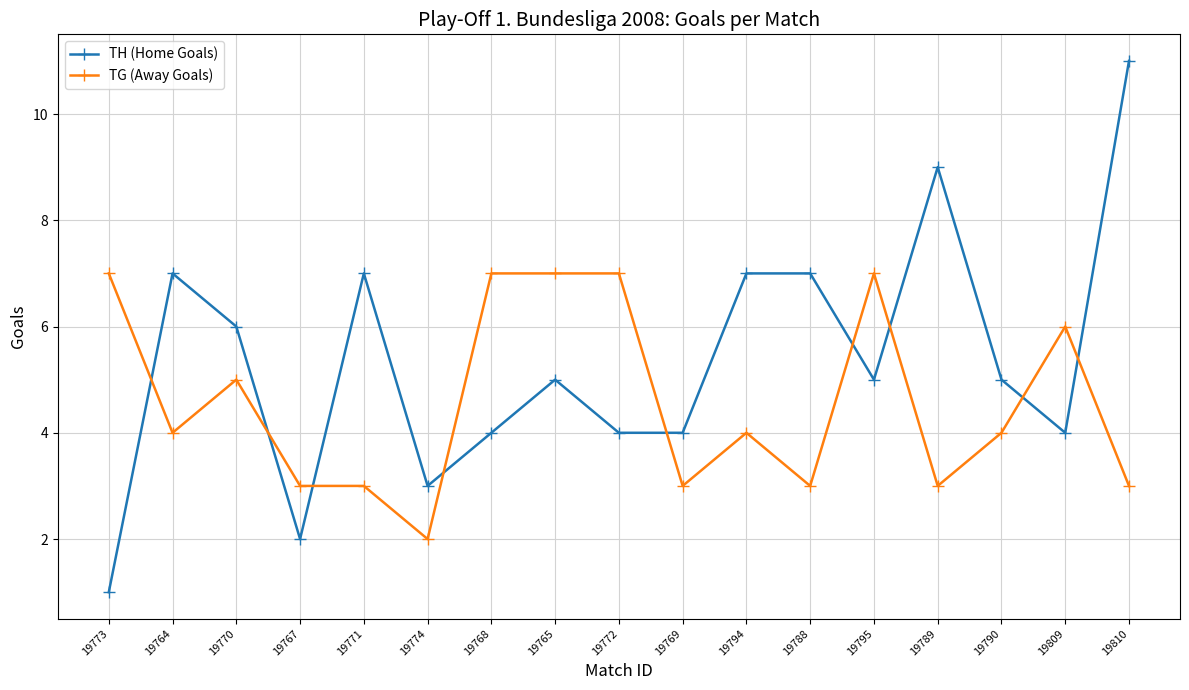

Where does the TH (Home Goals) series first go above 5?

19764